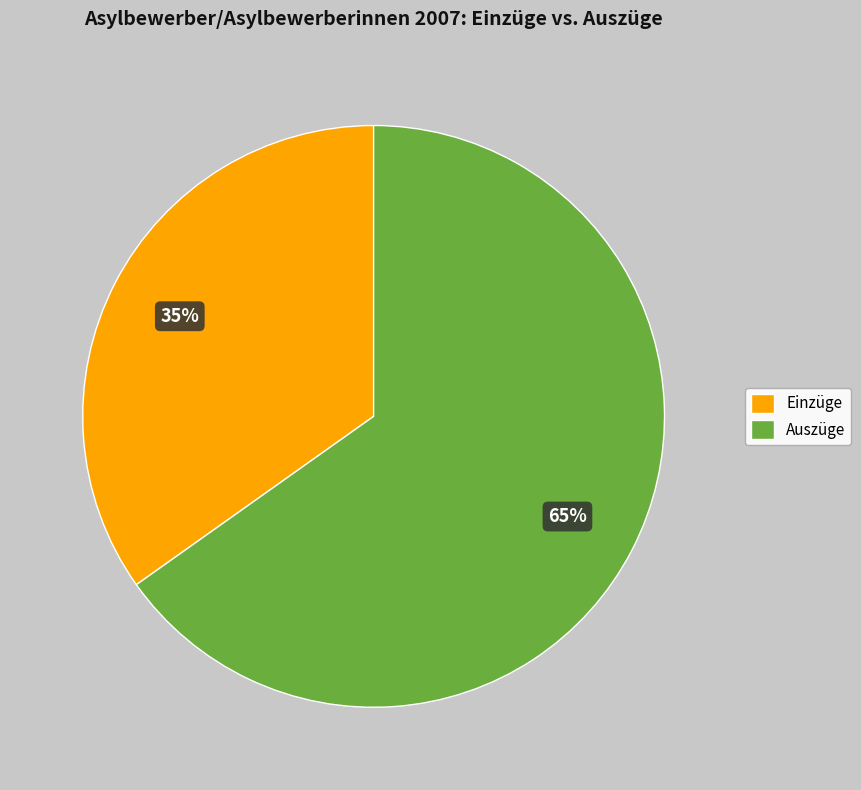

What percentage is the Auszüge slice, to the nearest percent?

65%